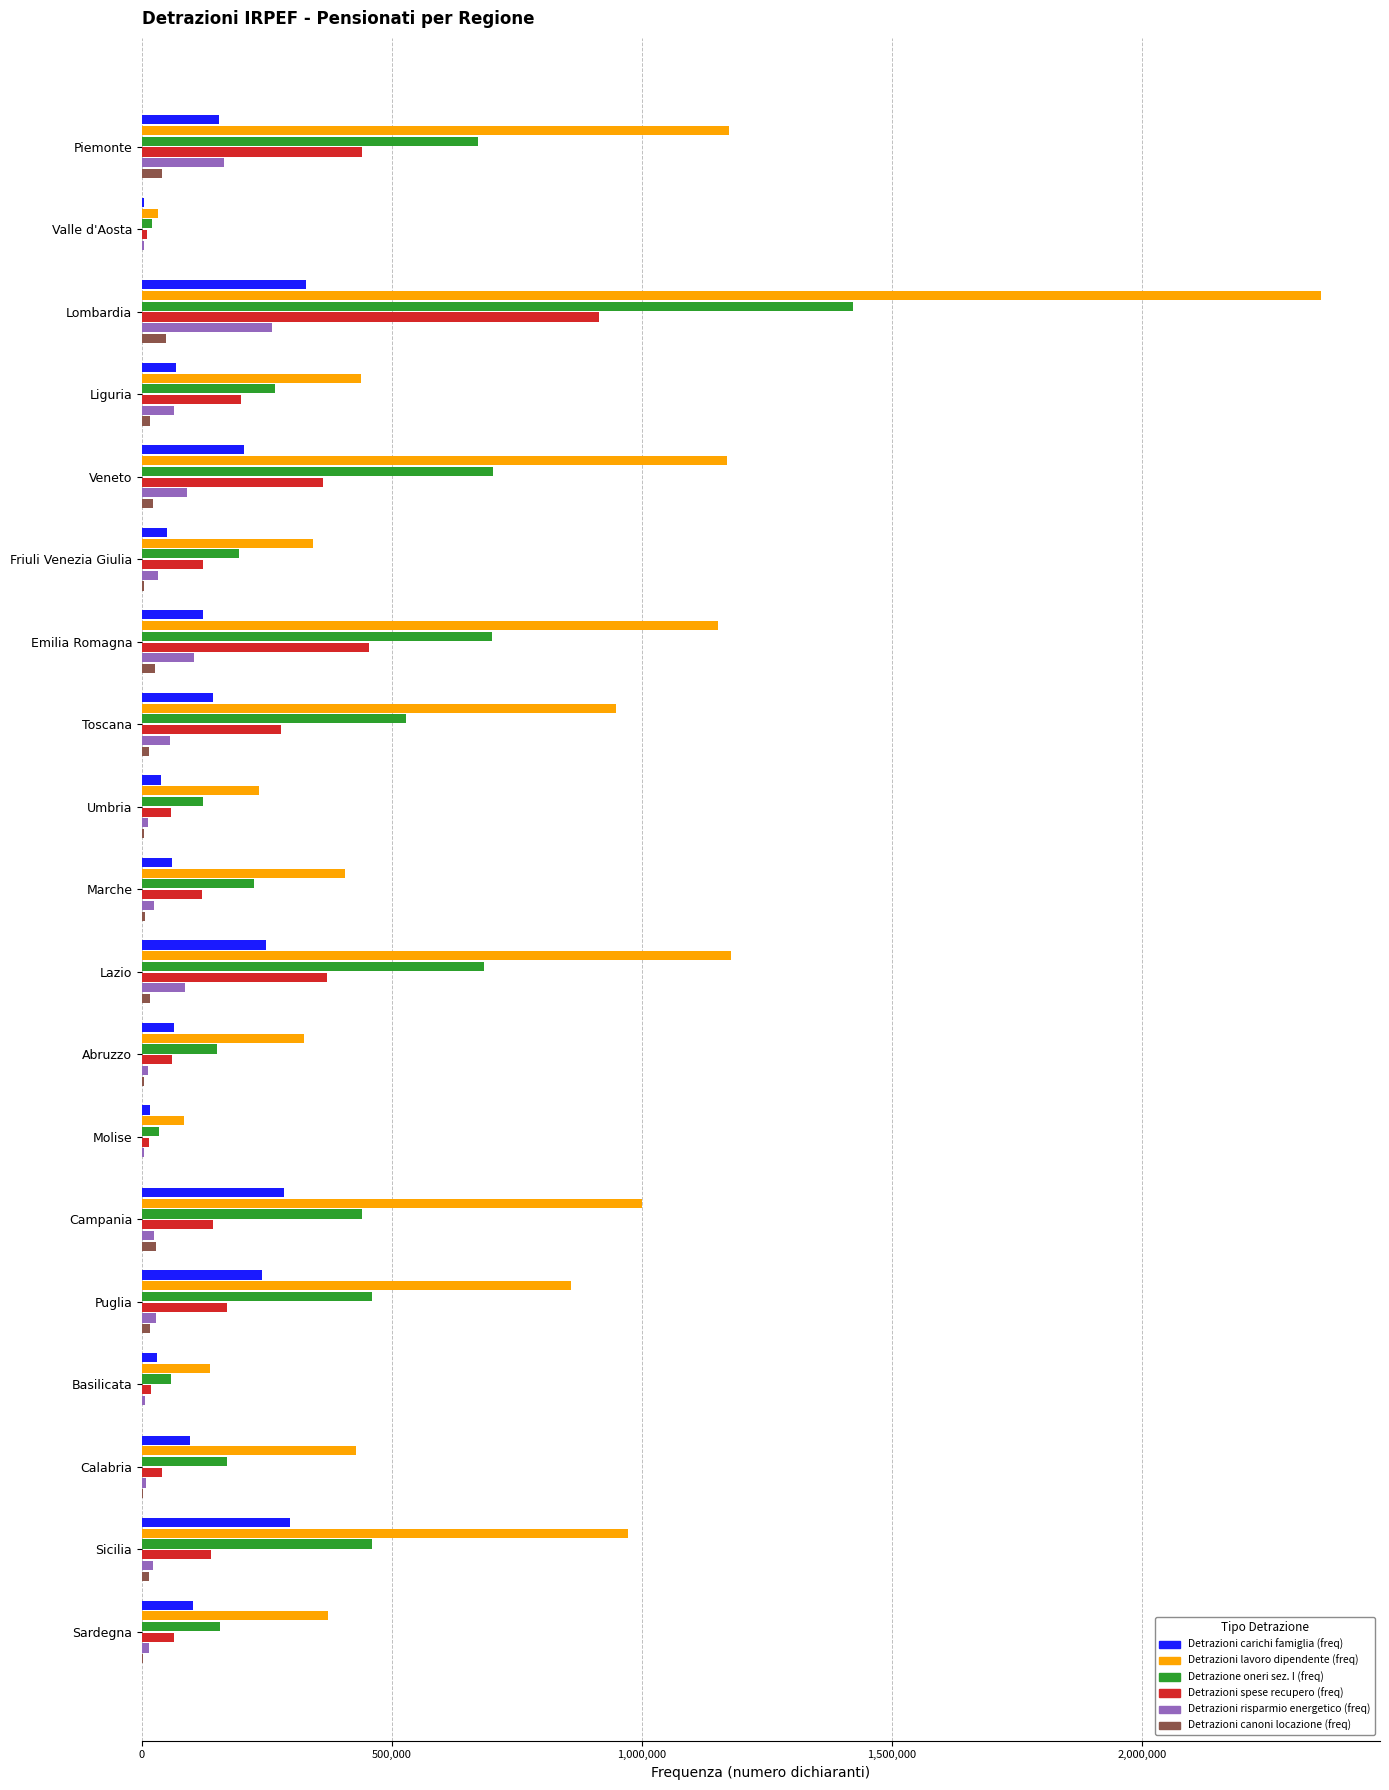

Which series changed the most between Abruzzo and Campania?

Detrazioni lavoro dipendente (freq)